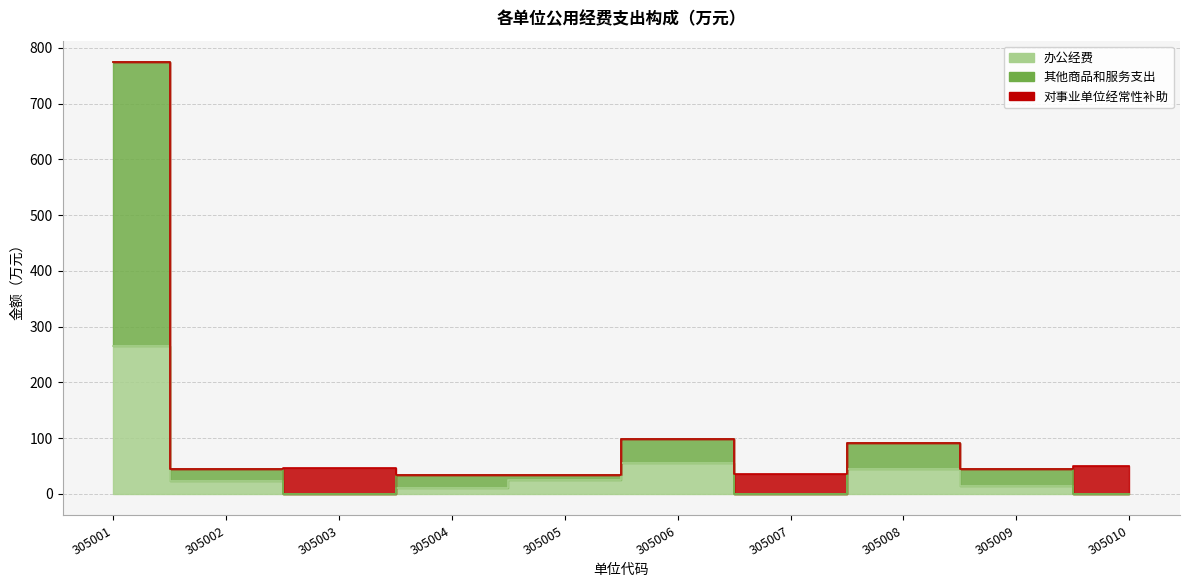

Which series has the widest spread of values?

其他商品和服务支出